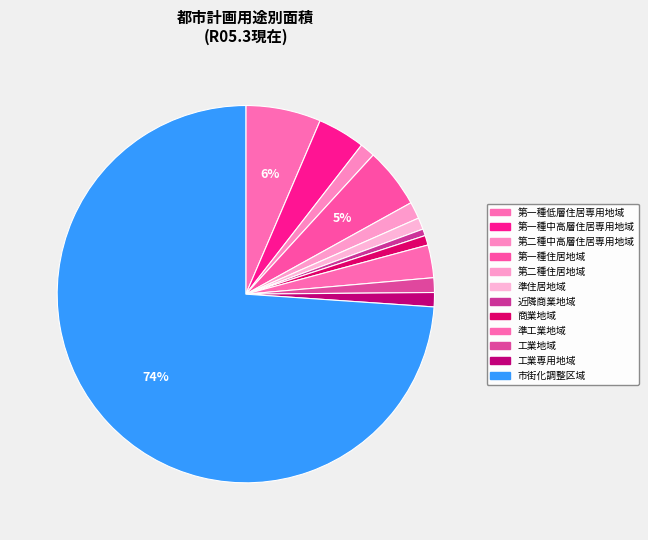

How many segments does this pie chart have?

12